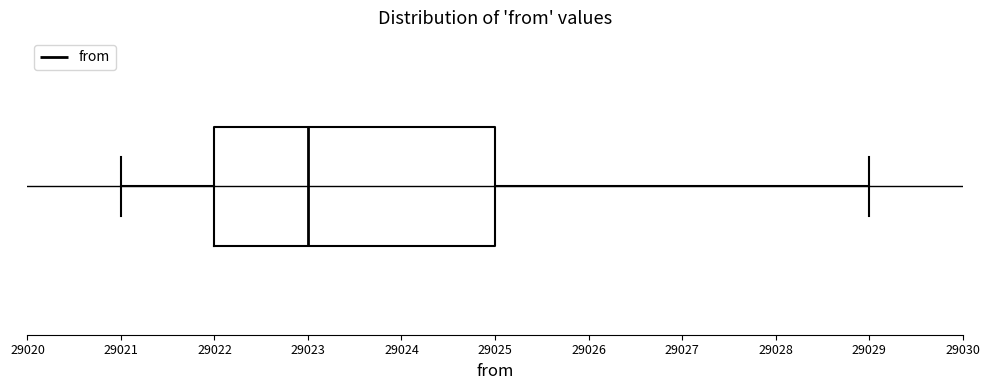

Transcribe this box plot: give where the median line is, the range the box spans, and where the two whiskers end, as read against the x-axis. The values are not printed on the chart, so give them approximately, as read against the axis.

median 29023, box 29022 to 29025, whiskers 29021 to 29029